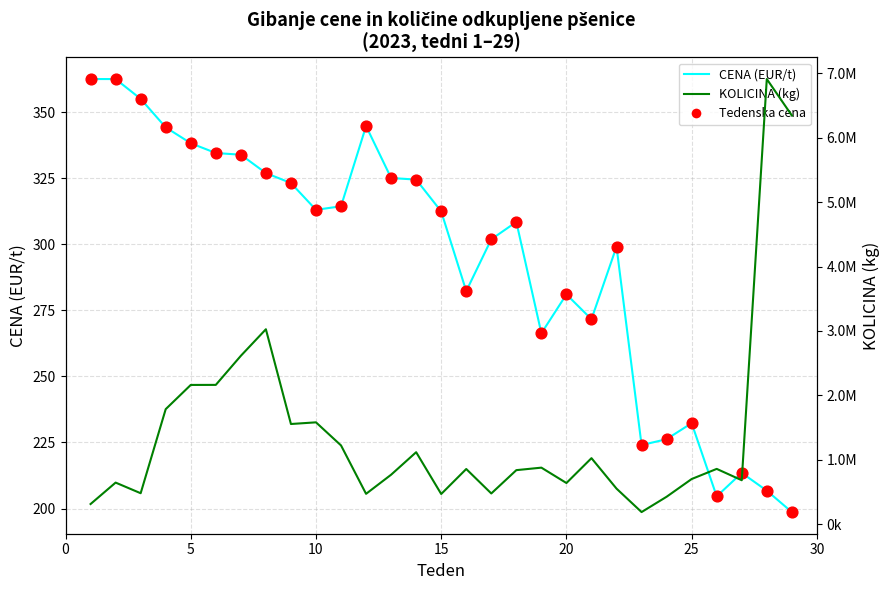

Which series reaches the maximum Y coordinate?

KOLICINA (kg)